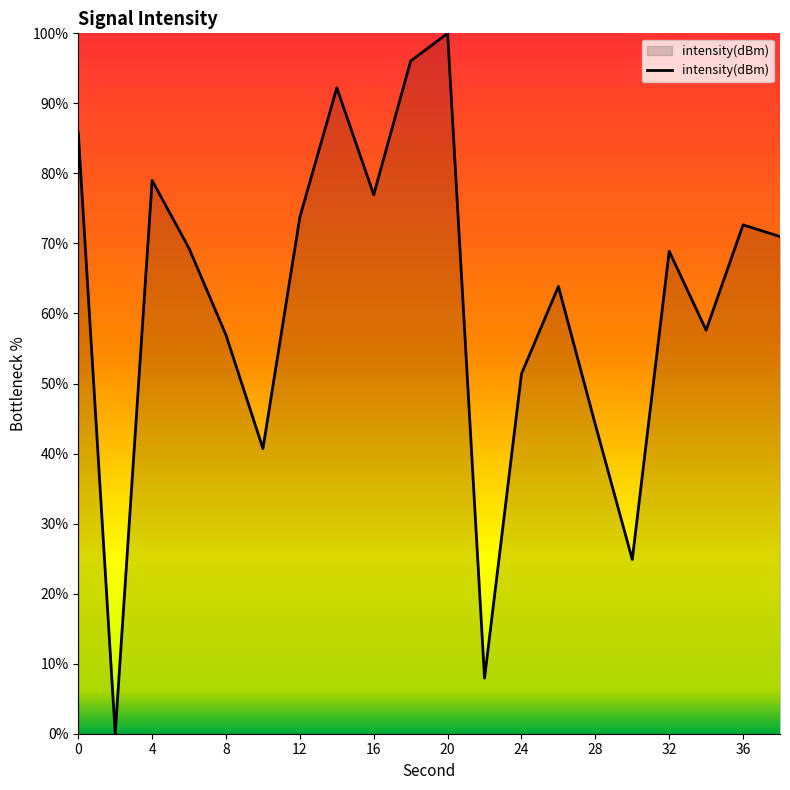

What is the difference between the maximum and minimum values?

100.0